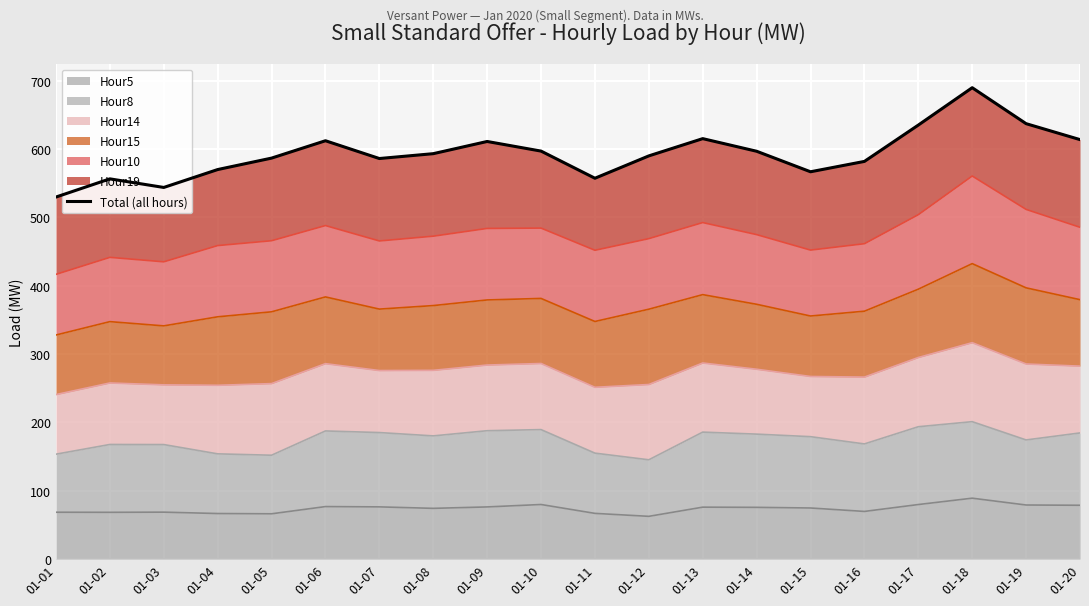

Where is the first local maximum?

01-02